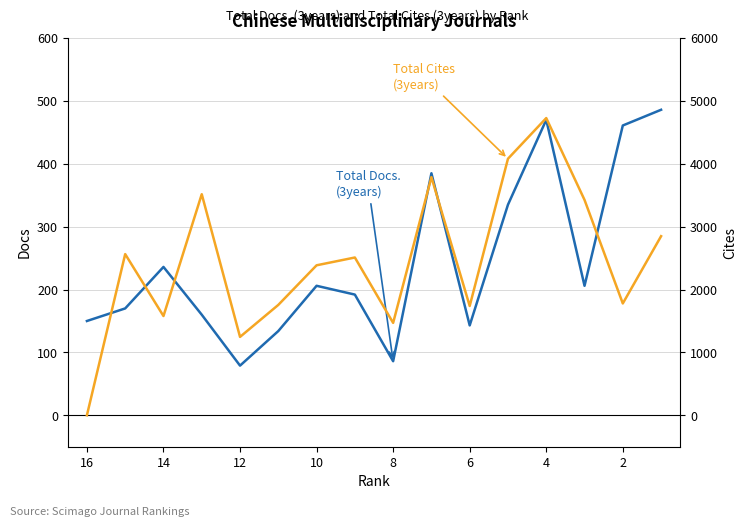

True or false: Total Docs. (3years) has more than 0 interior local peaks.

True